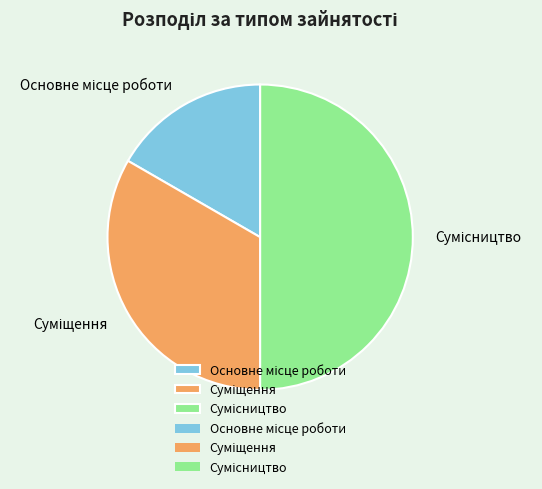

Count the number of slices in the pie.

3